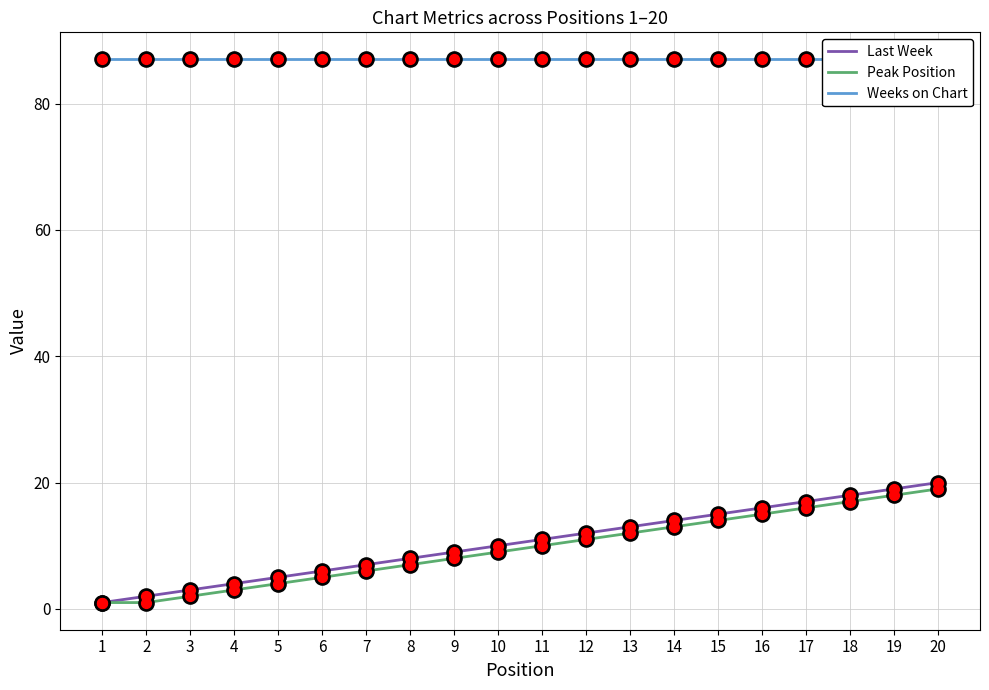

Which series reaches the maximum Y coordinate?

Weeks on Chart